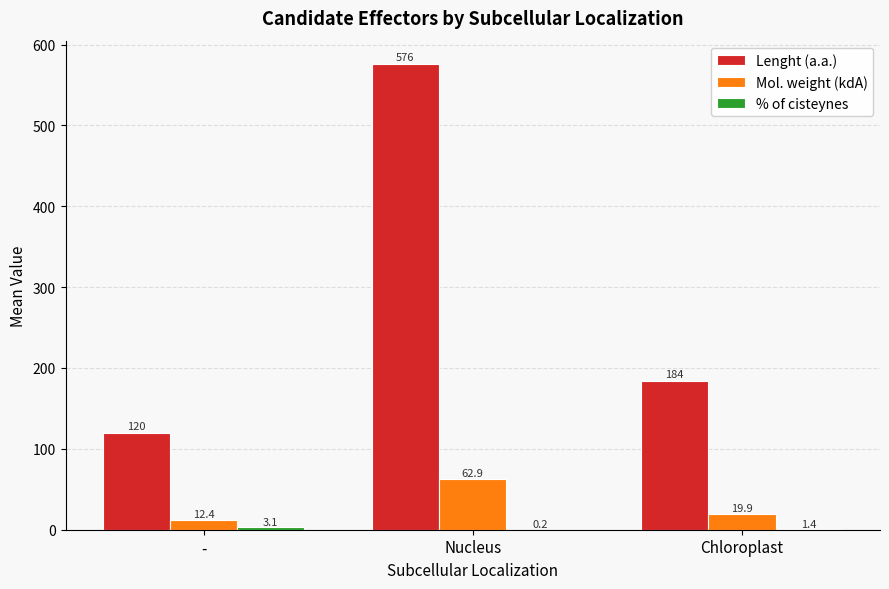

Where is Lenght (a.a.) nearest to the value 347?

Chloroplast